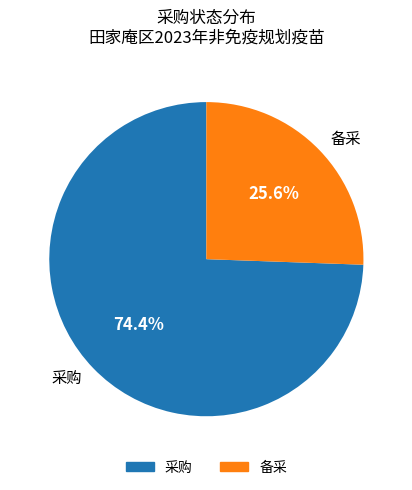

To the nearest percent, what portion does 备采 represent?

26%